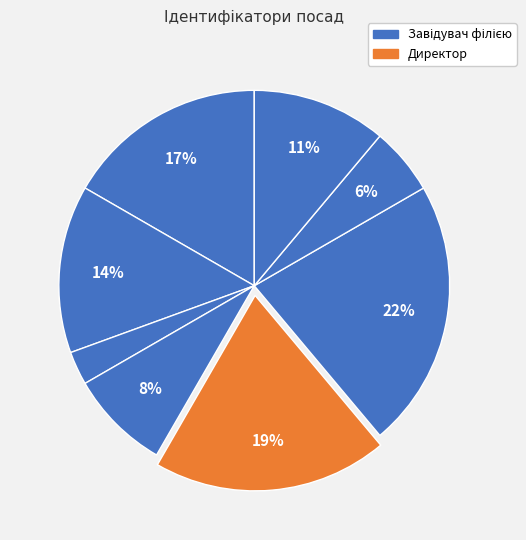

How many segments does this pie chart have?

8